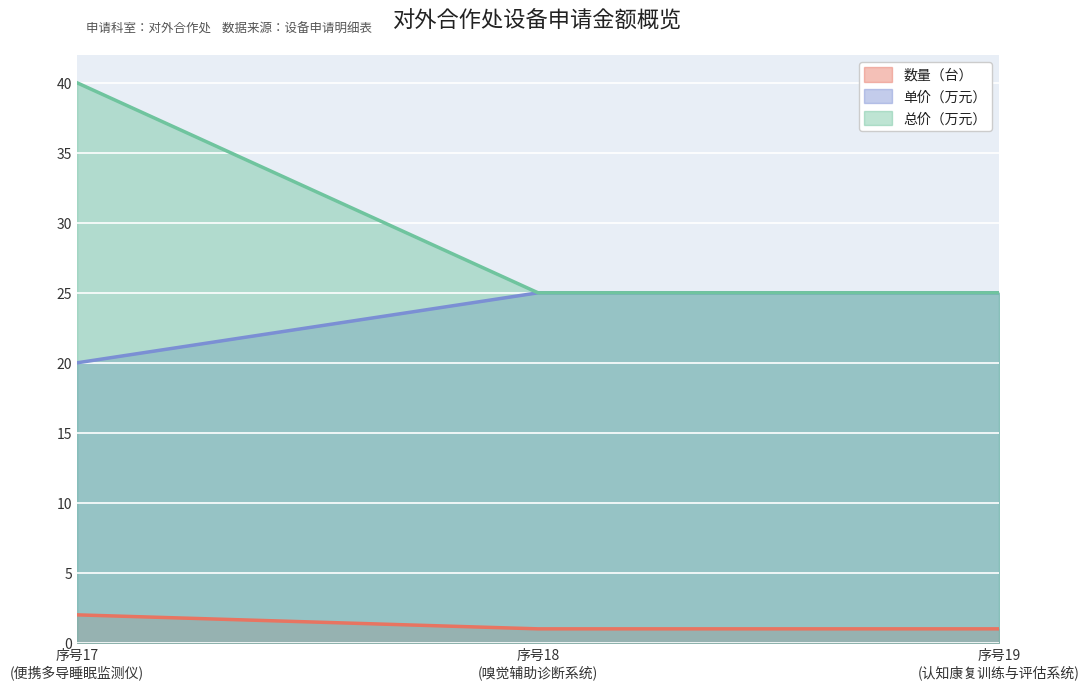

Which series has the widest spread of values?

总价（万元）